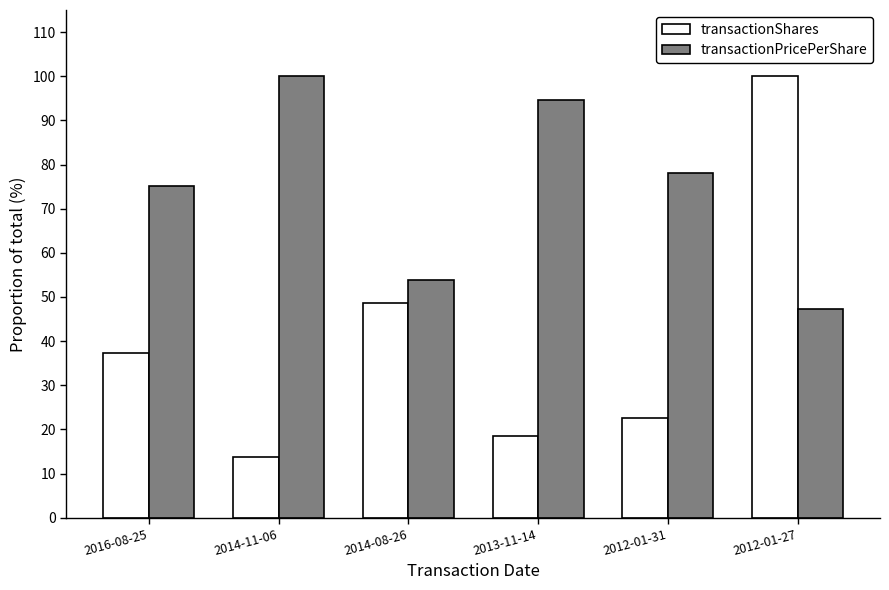

What are all the series names shown in the legend?

transactionShares, transactionPricePerShare